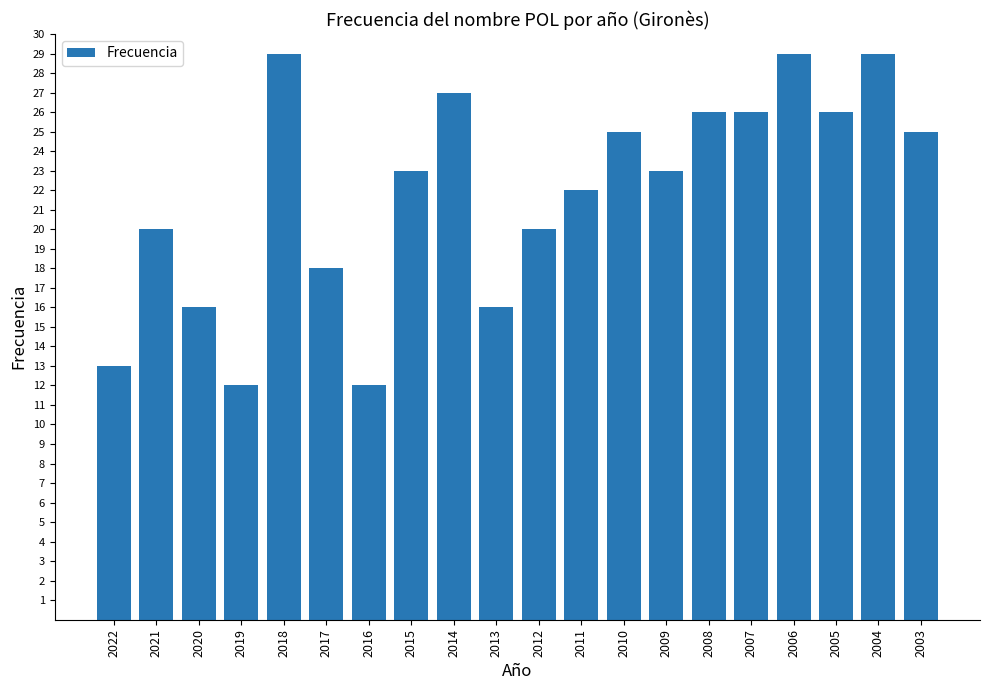

What is the value of the 10th bar from the left?

16